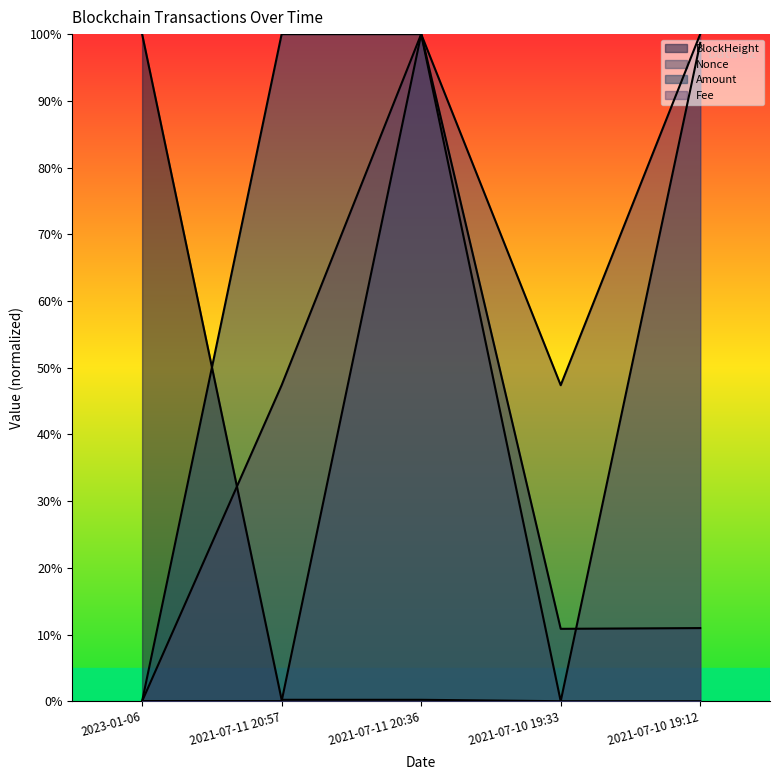

What position from the right is 2021-07-10 19:33?

2